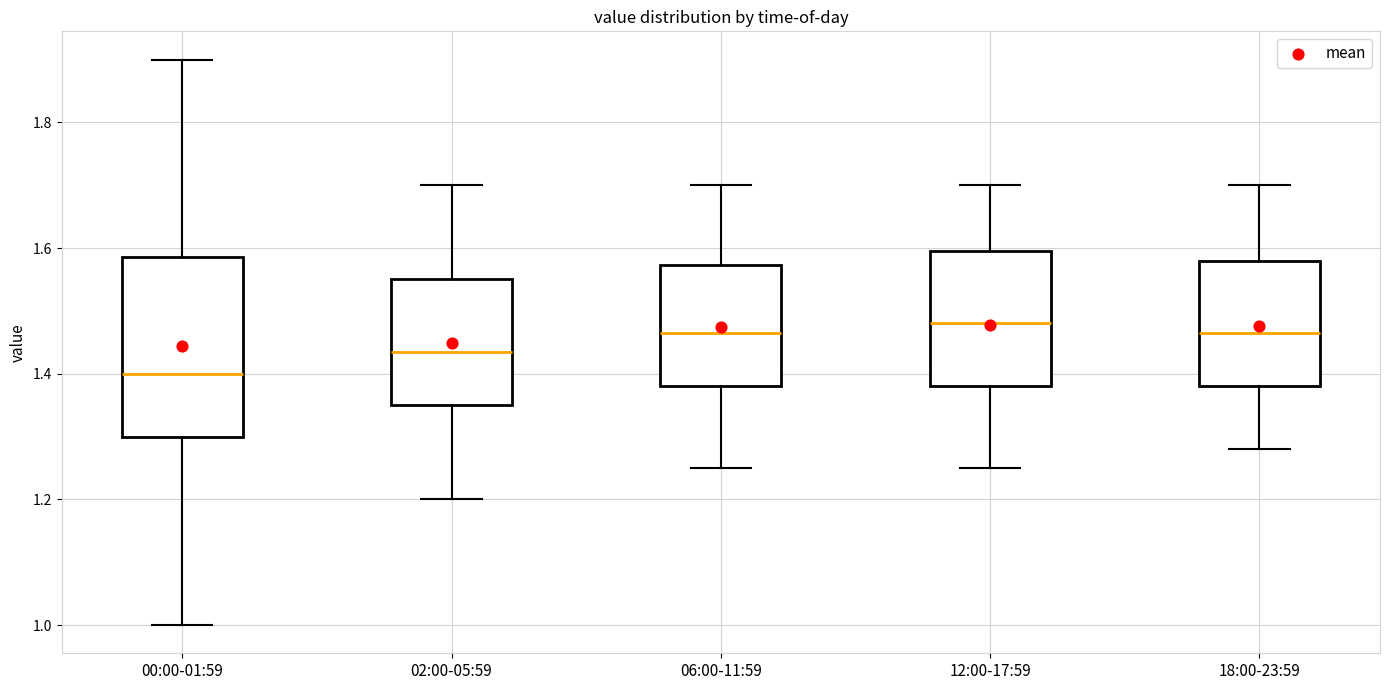

Which box has the lowest median line?

00:00-01:59